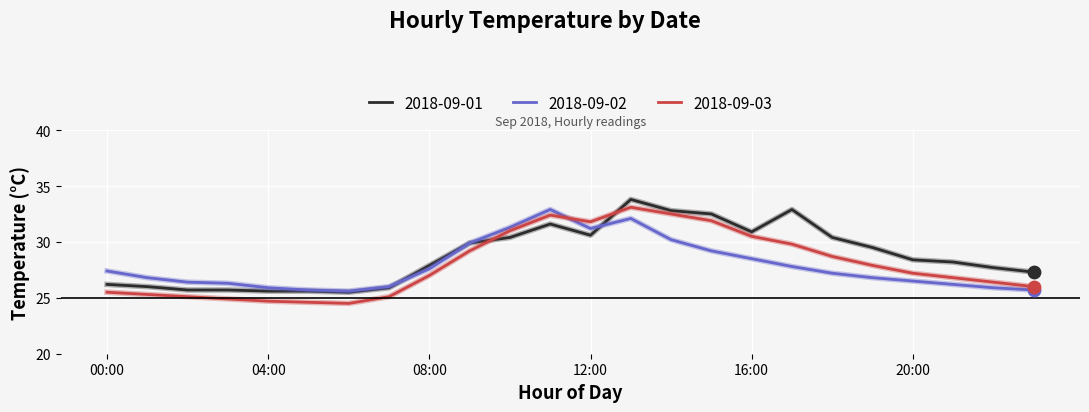

What are all the series names shown in the legend?

2018-09-01, 2018-09-02, 2018-09-03